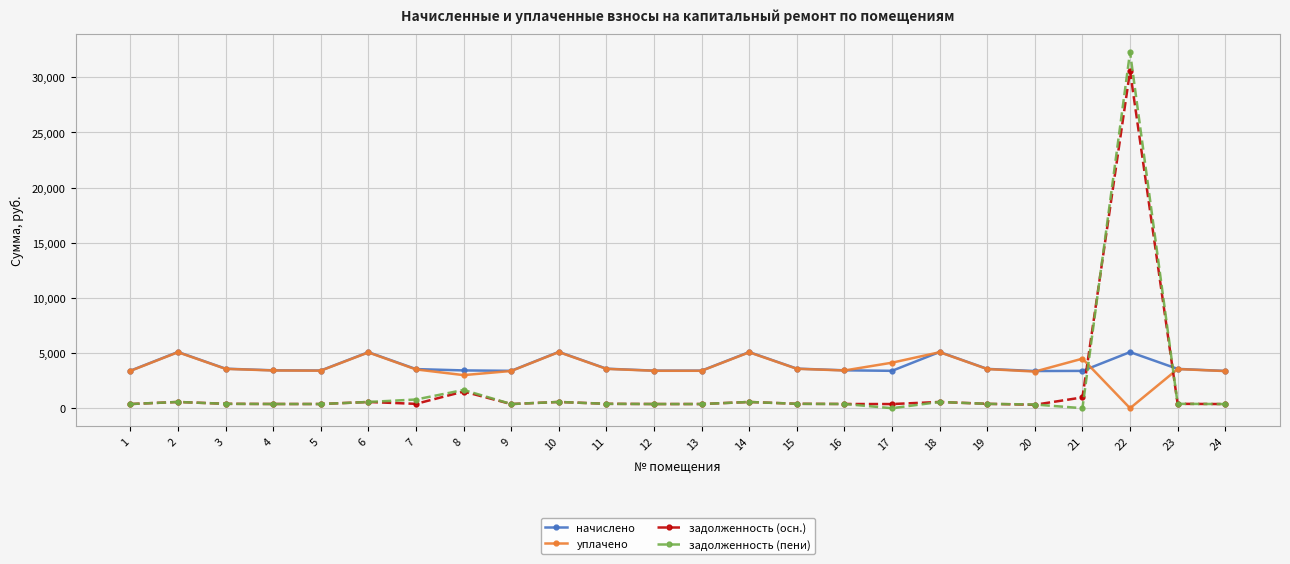

The value of начислено at 2 is 5097.1. True or false?

True